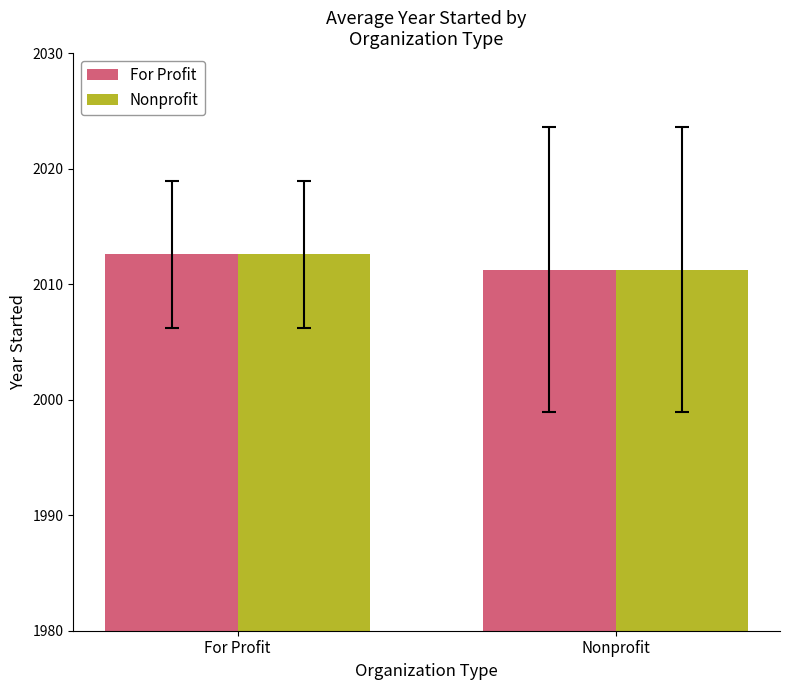

Count the Nonprofit values in the range 2011 to 2012.

1